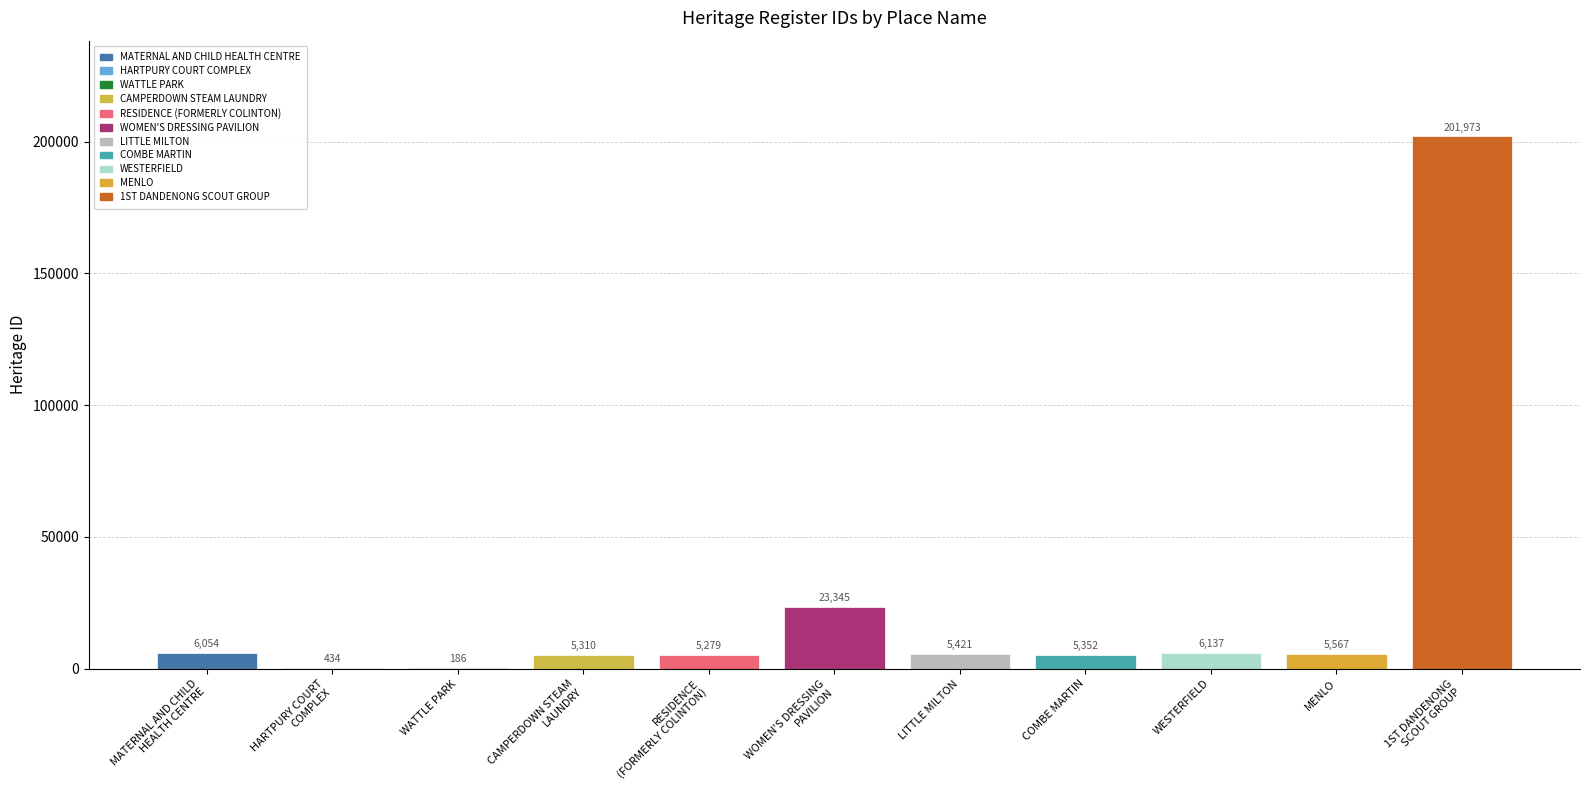

At which label is the value closest to 101079?

WOMEN'S DRESSING
PAVILION